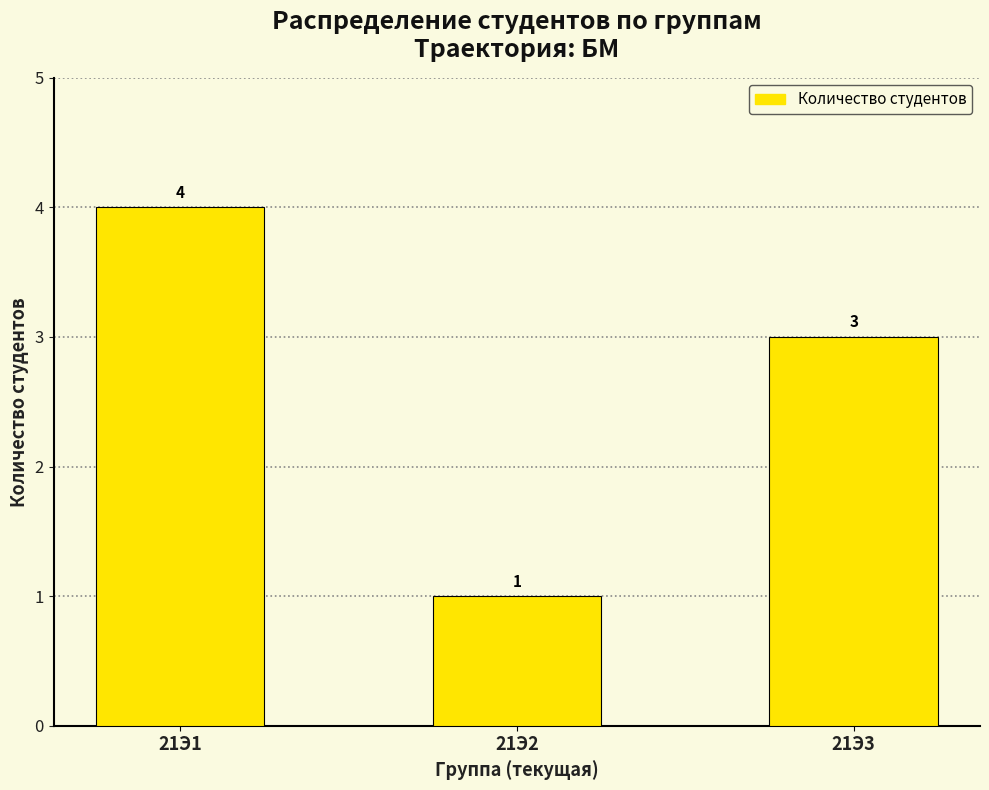

Reading left to right, list all the values displayed in this chart.

21Э1=4	21Э2=1	21Э3=3